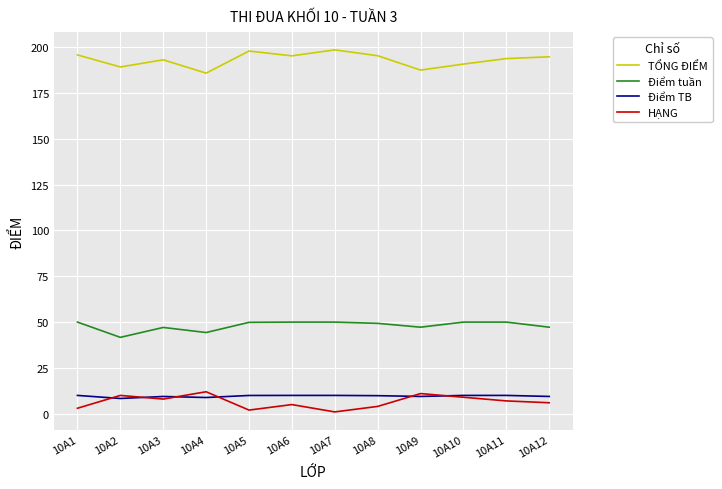

True or false: TỔNG ĐIỂM and Điểm TB cross at least once.

False